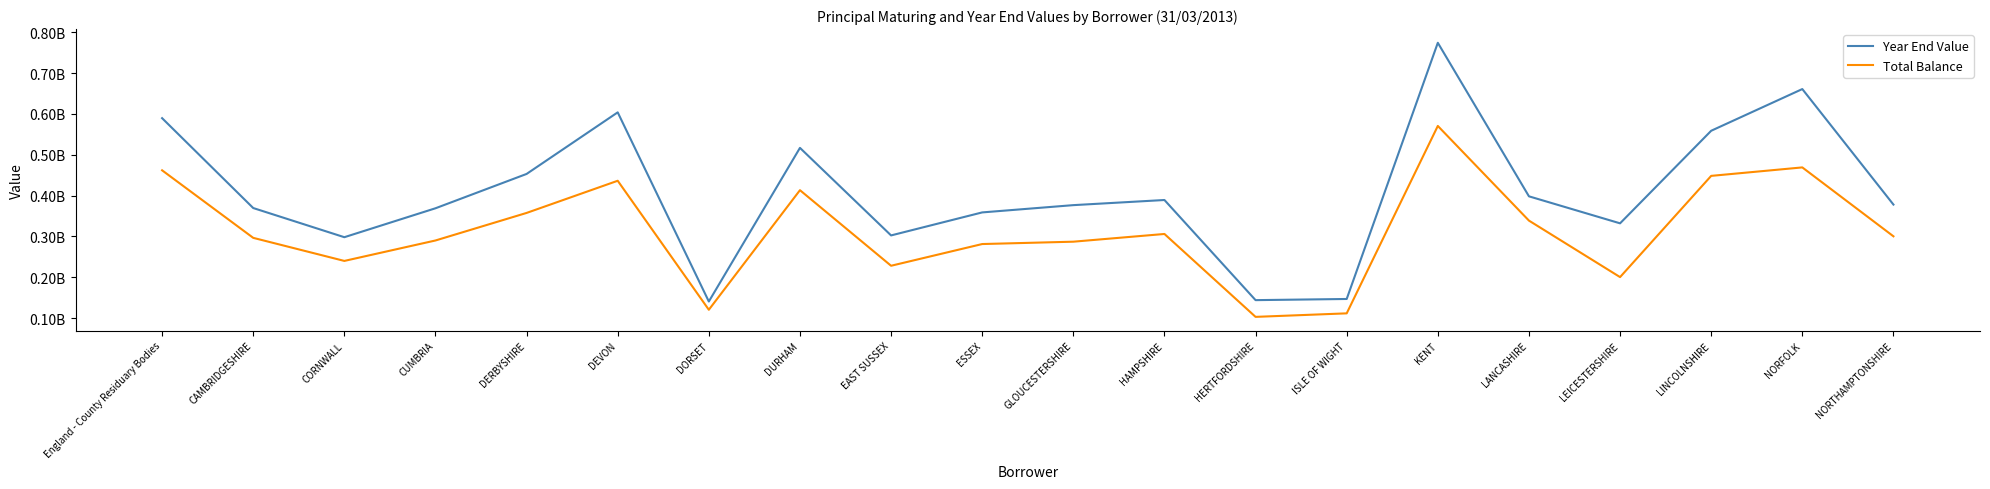

In Year End Value, how many points are higher than both neighbors (excluding endpoints)?

5